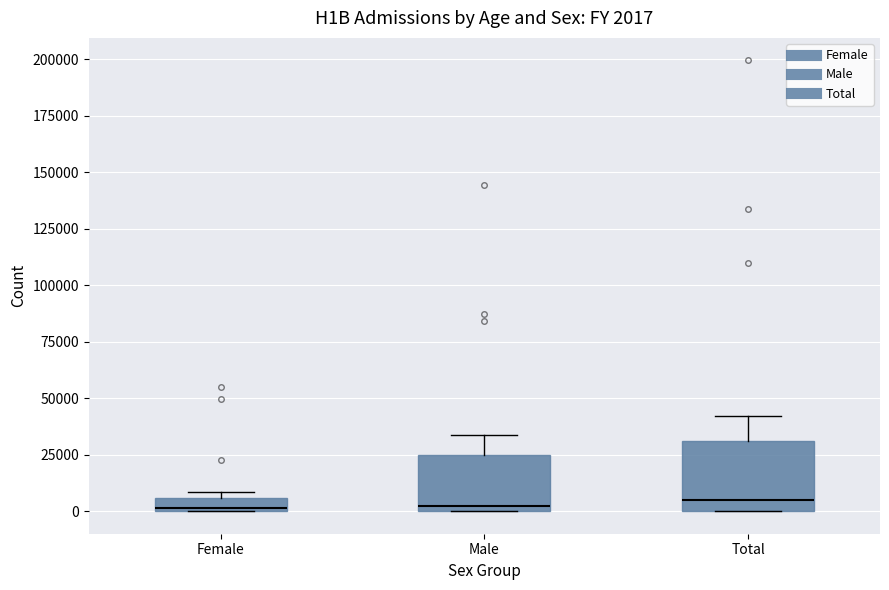

Which box is the tallest, from its lower edge to its upper edge?

Total